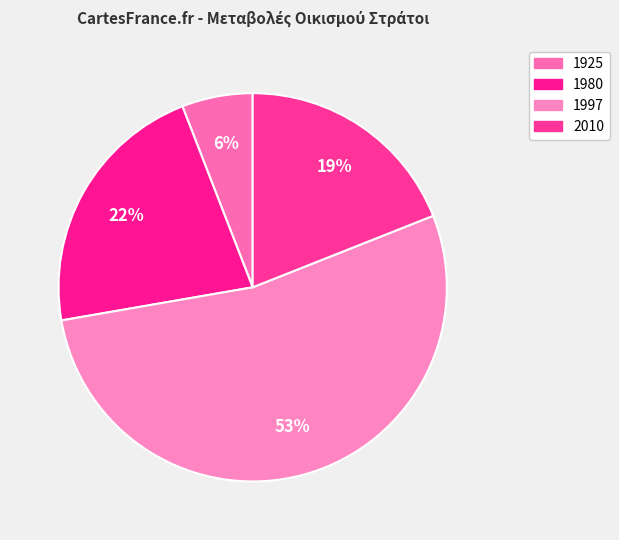

What percentage do 1925 and 1980 together represent?

27.7%